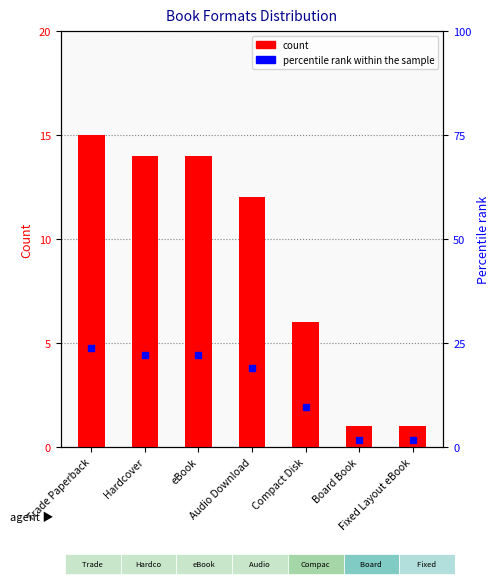

Rank the series at Compact Disk from highest to lowest value.

percentile rank within the sample, count